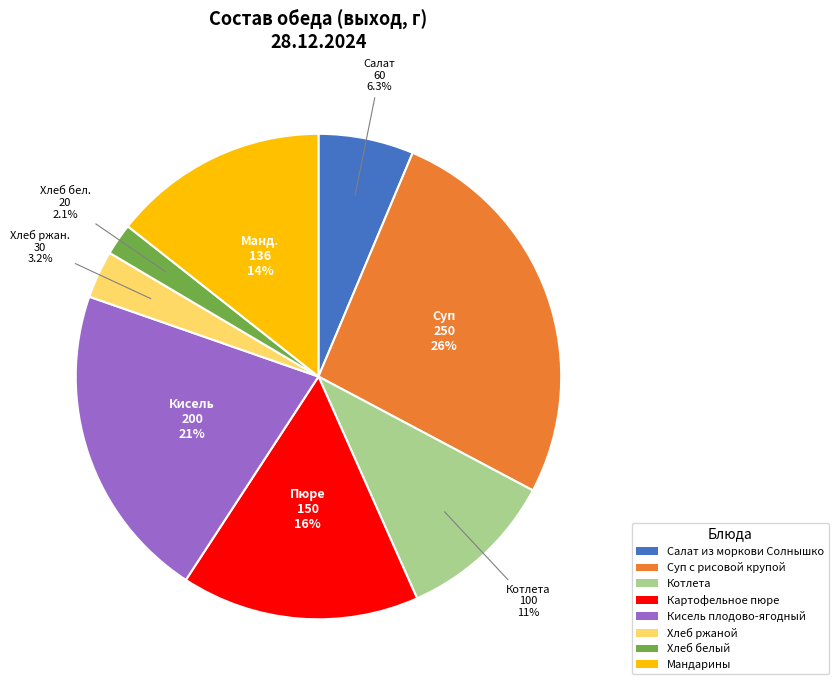

Count the number of slices in the pie.

8